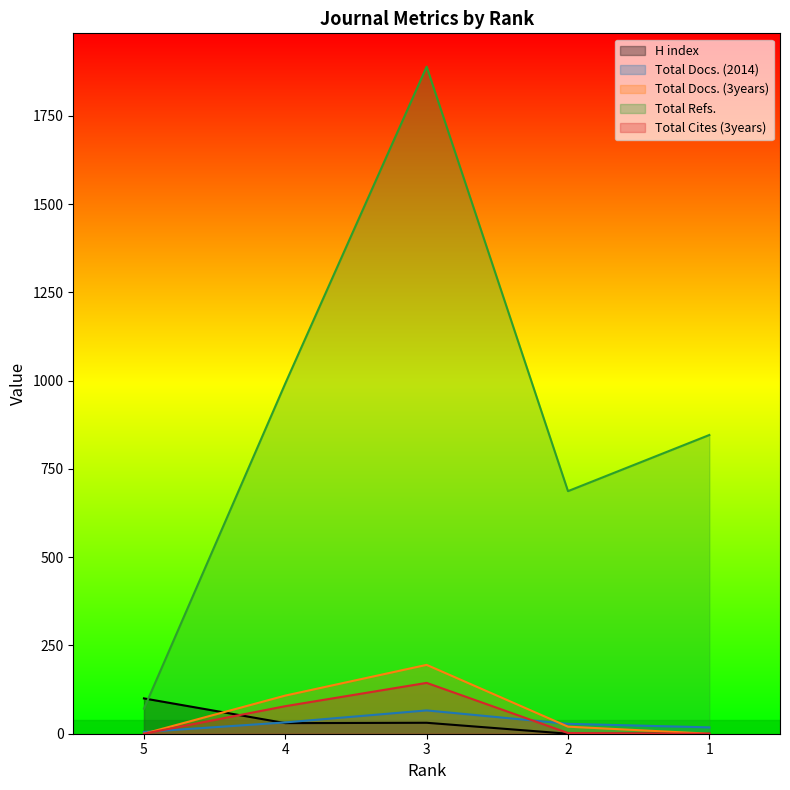

What is the highest value of the Total Cites (3years) series?

144